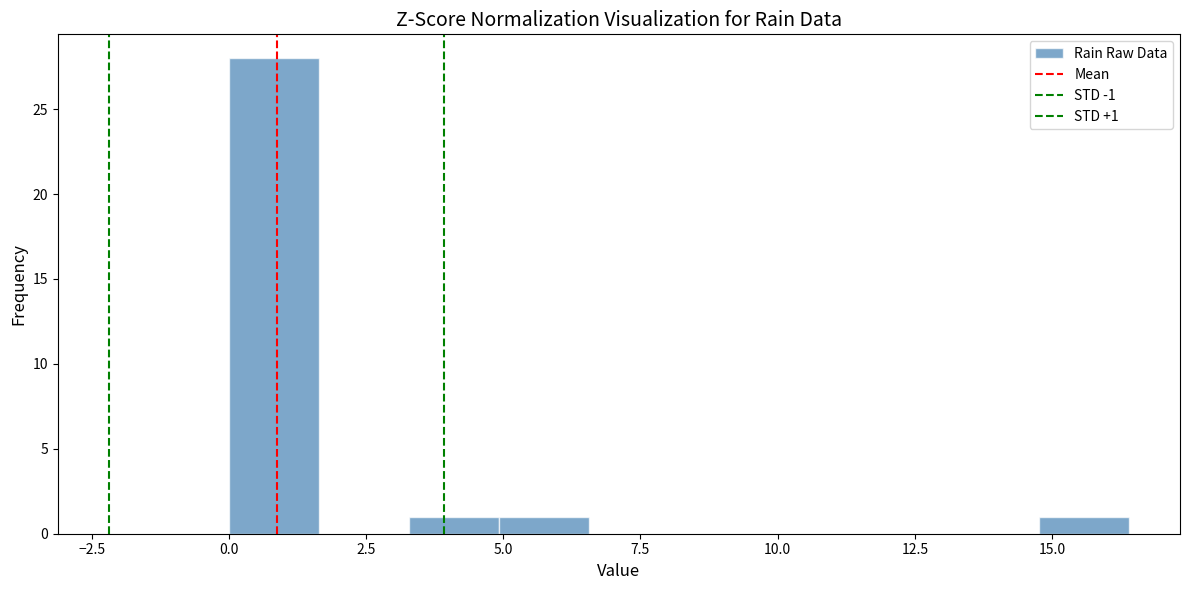

Read against the x-axis, roughly where is the centre of the tallest bar?

1.0